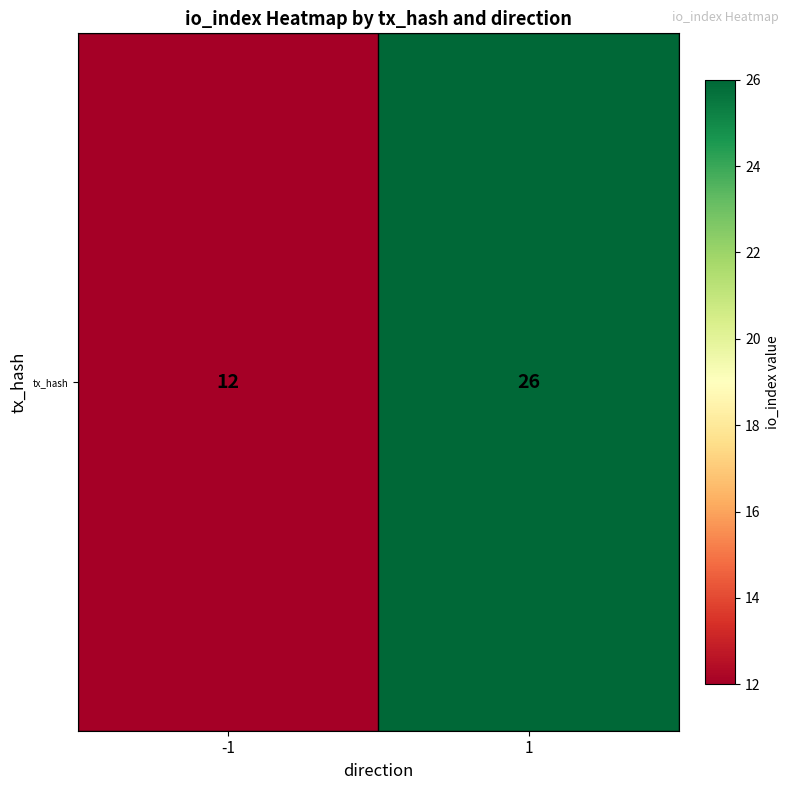

At which category does the chart reach its peak across all series?

1